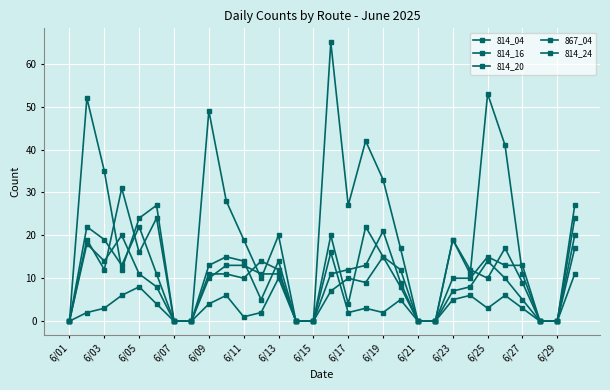

How many series are shown in this chart?

5